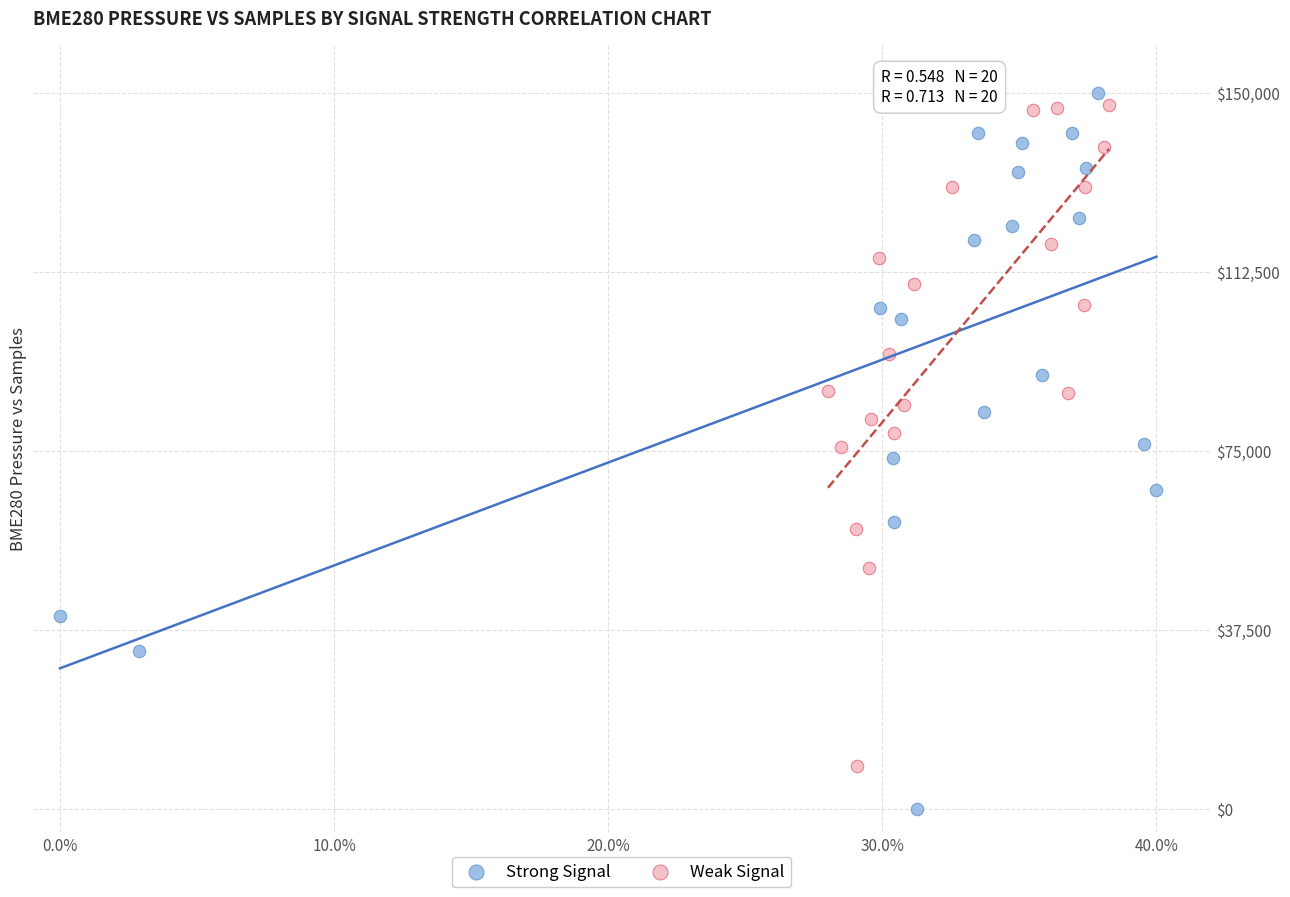

Which series has the widest spread of Y values?

Strong Signal